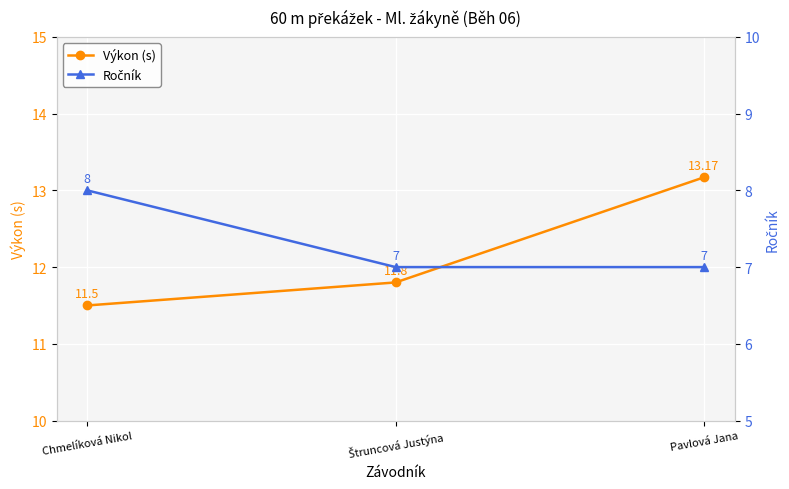

Between Štruncová Justýna and Pavlová Jana, which series saw the biggest shift?

Výkon (s)